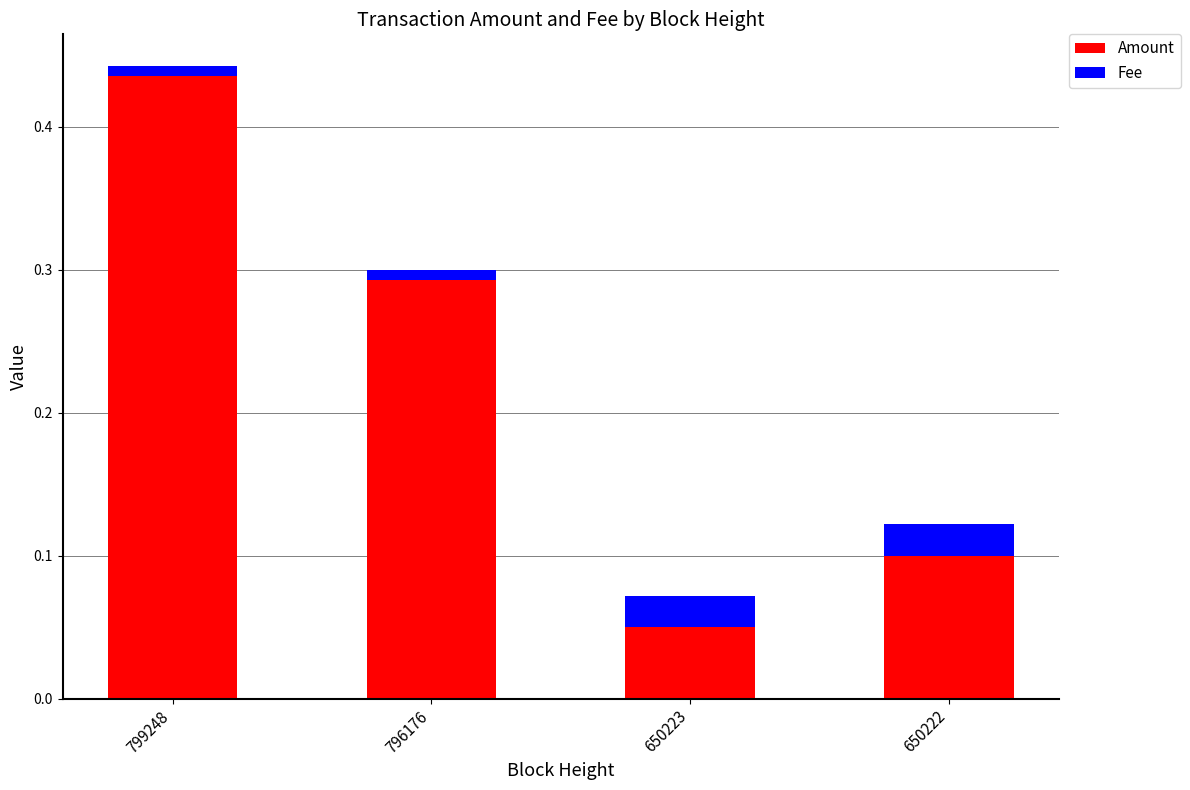

At which category is the sum across all series the highest?

799248